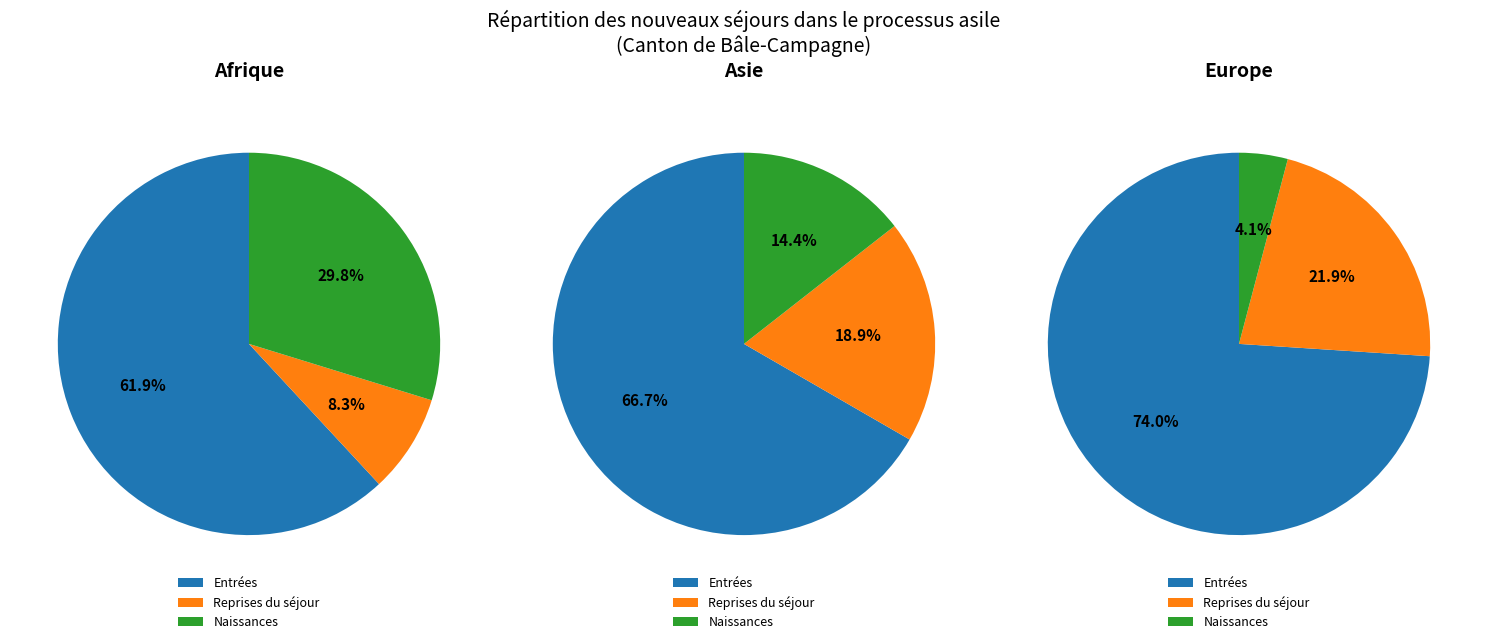

To the nearest percent, what is the combined percentage of Asie and Afrique?

82%